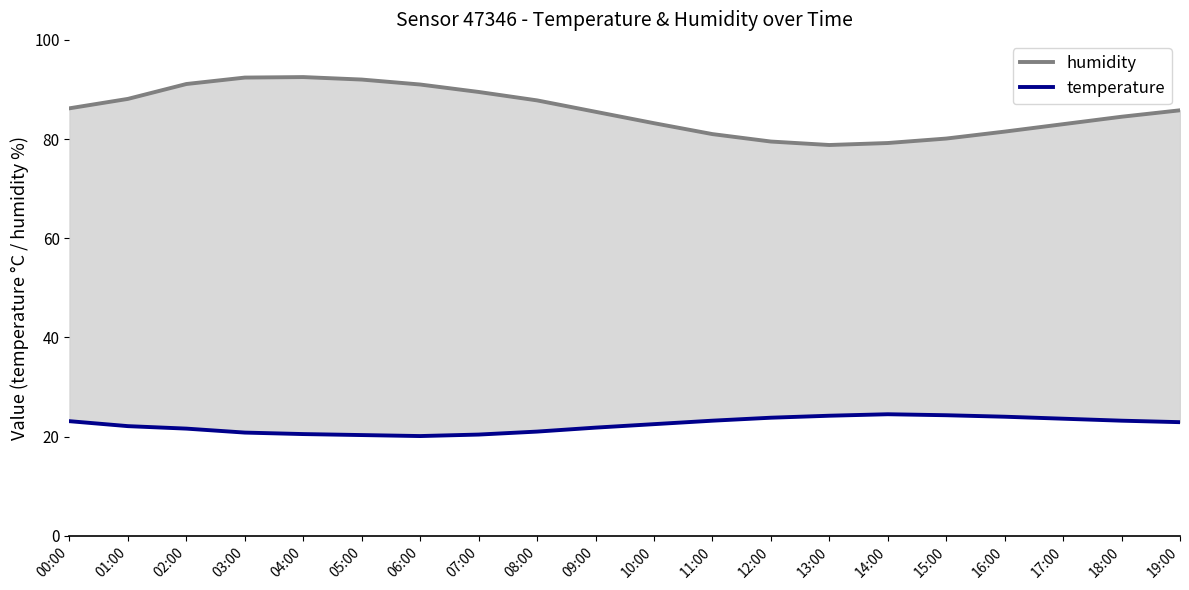

What are all the series names shown in the legend?

humidity, temperature